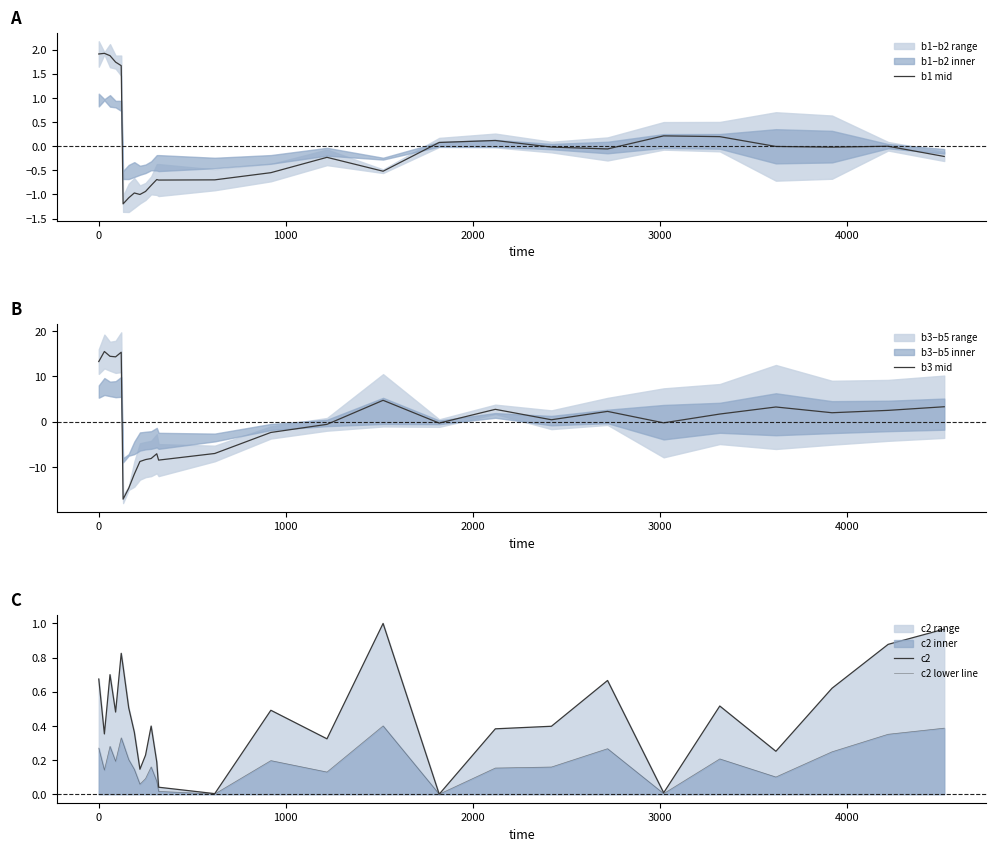

How many values in b1 mid are below zero?

18